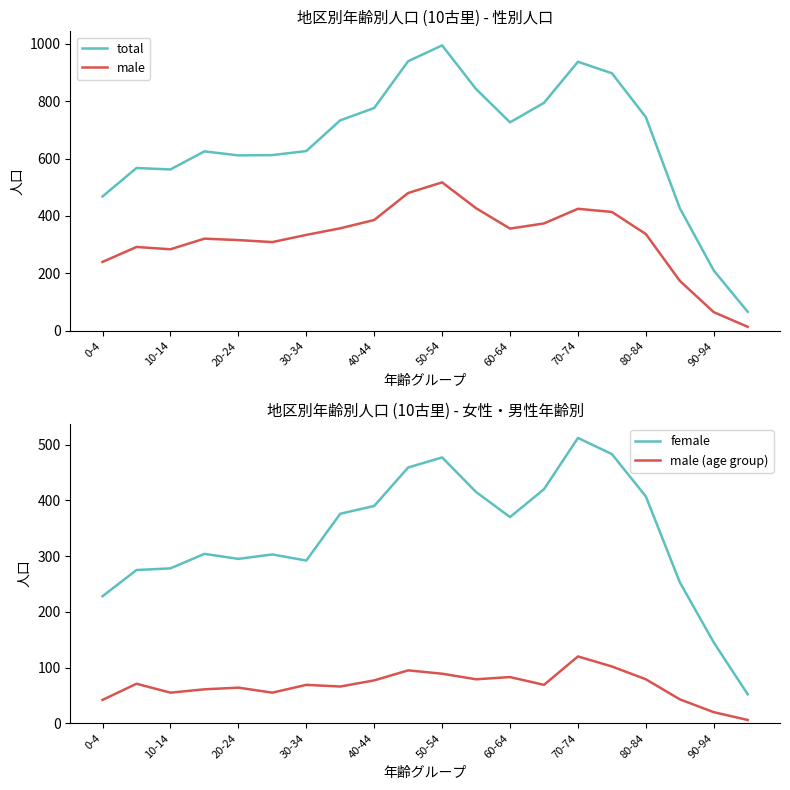

True or false: total and male cross at least once.

False